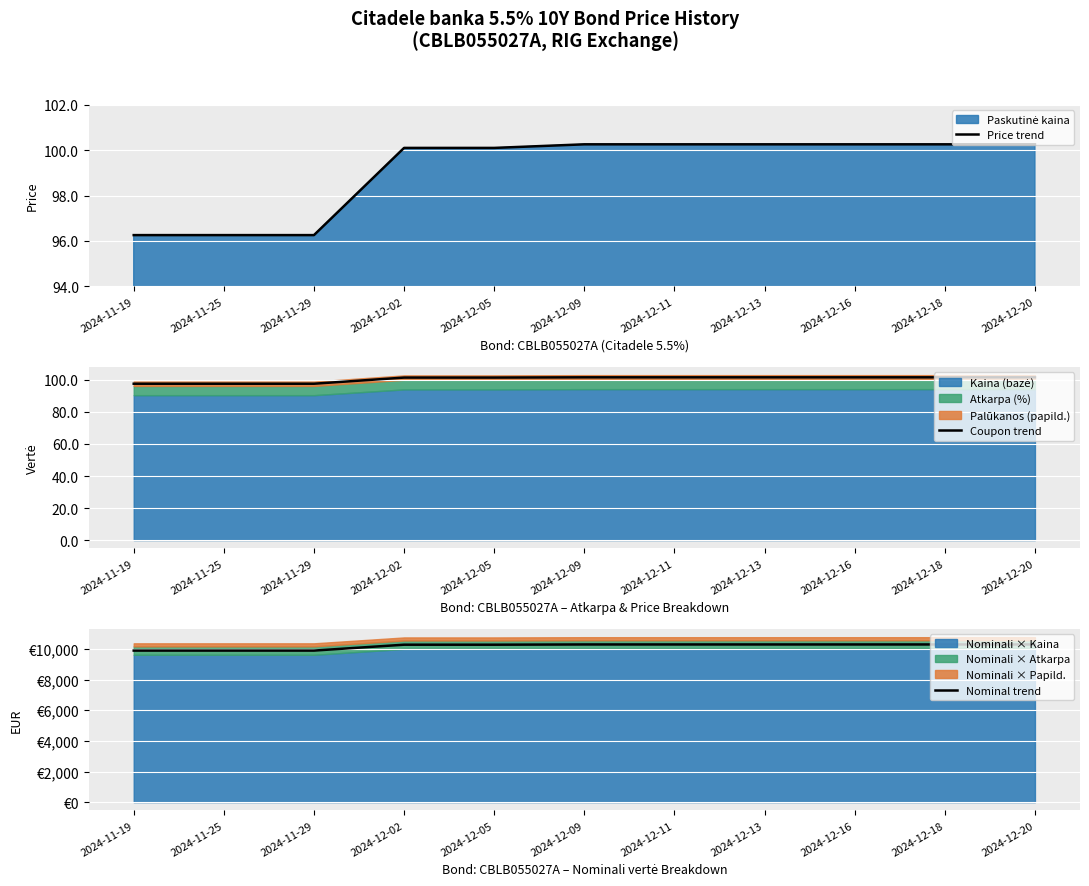

How many distinct data groups are displayed?

3